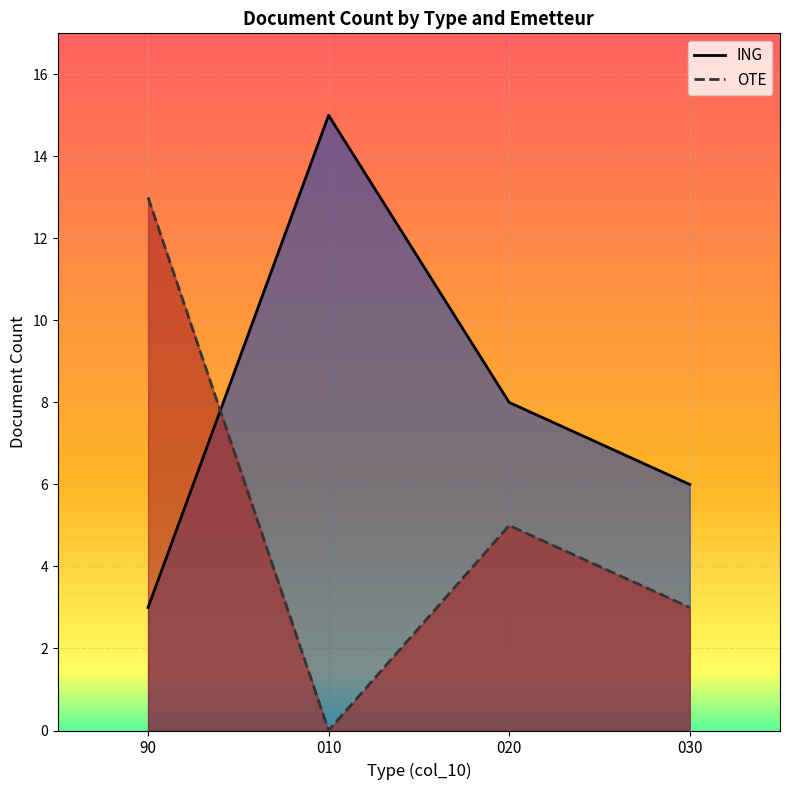

How many data points in ING are less than 8?

2